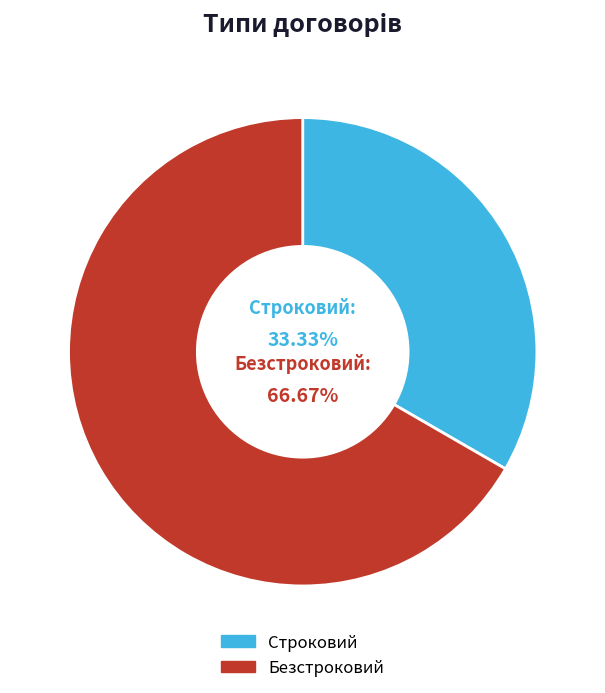

Approximately how many times larger is the value at Строковий compared to Безстроковий?

0.5